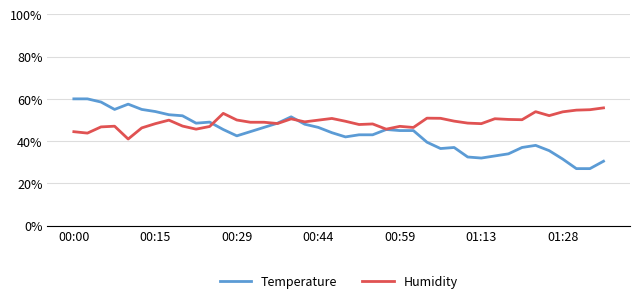

How many lines are shown in the chart?

2